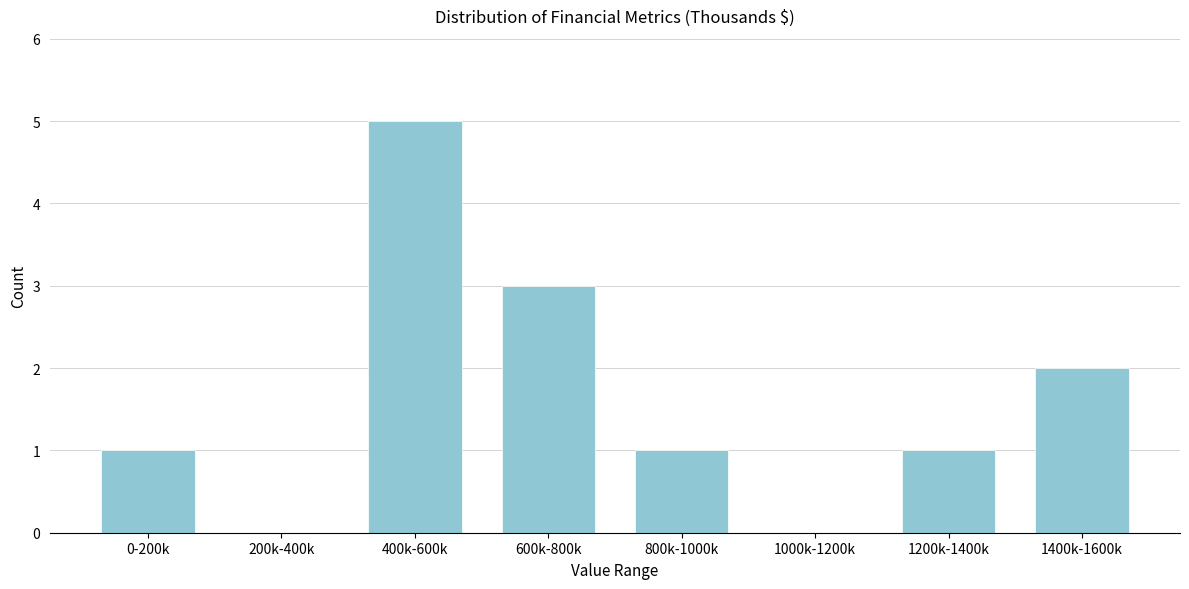

Reading left to right, extract all data points from this chart.

0-200k=1	200k-400k=0	400k-600k=5	600k-800k=3	800k-1000k=1	1000k-1200k=0	1200k-1400k=1	1400k-1600k=2